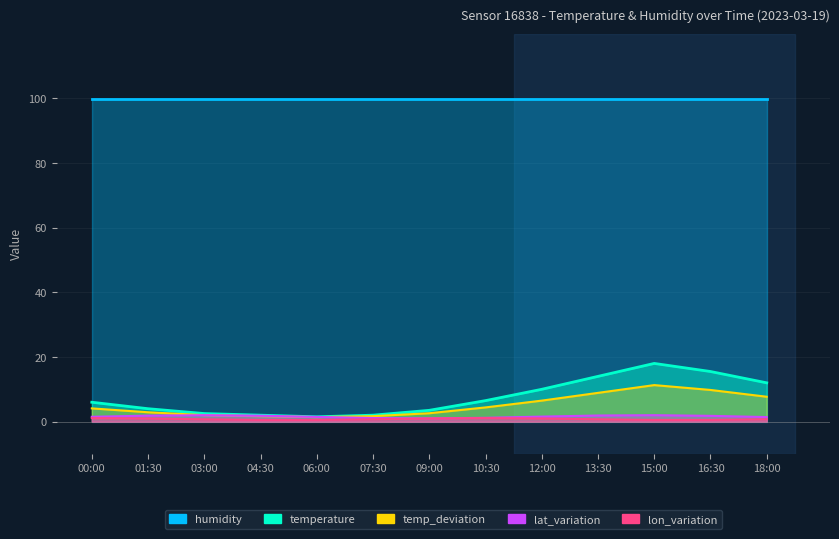

How many values exceed 5?

7